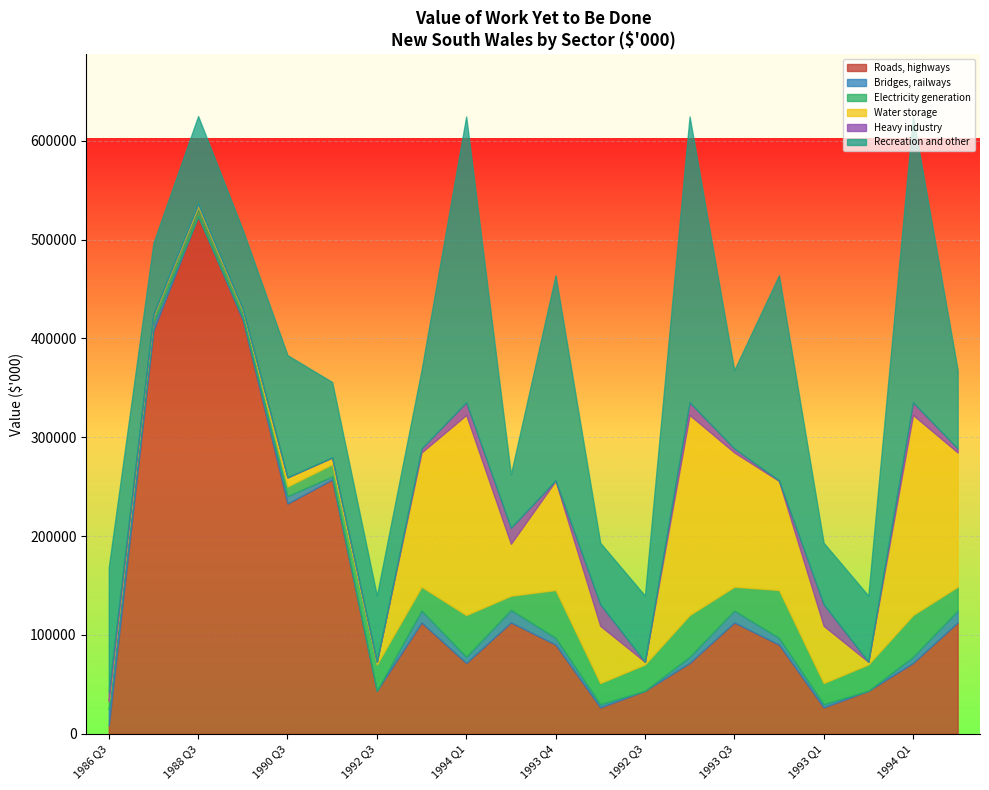

True or false: Recreation and other has more than 0 points higher than both neighbors.

True